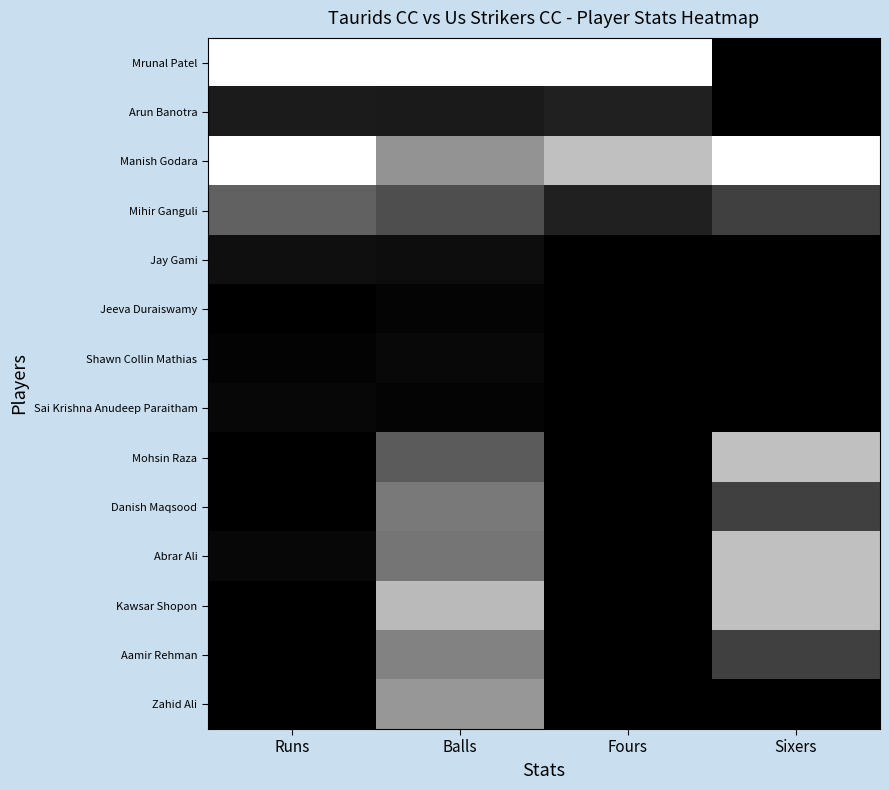

At Balls, list the series in order from largest to smallest.

Mrunal Patel, Kawsar Shopon, Zahid Ali, Manish Godara, Aamir Rehman, Danish Maqsood, Abrar Ali, Mohsin Raza, Mihir Ganguli, Arun Banotra, Jay Gami, Shawn Collin Mathias, Jeeva Duraiswamy, Sai Krishna Anudeep Paraitham